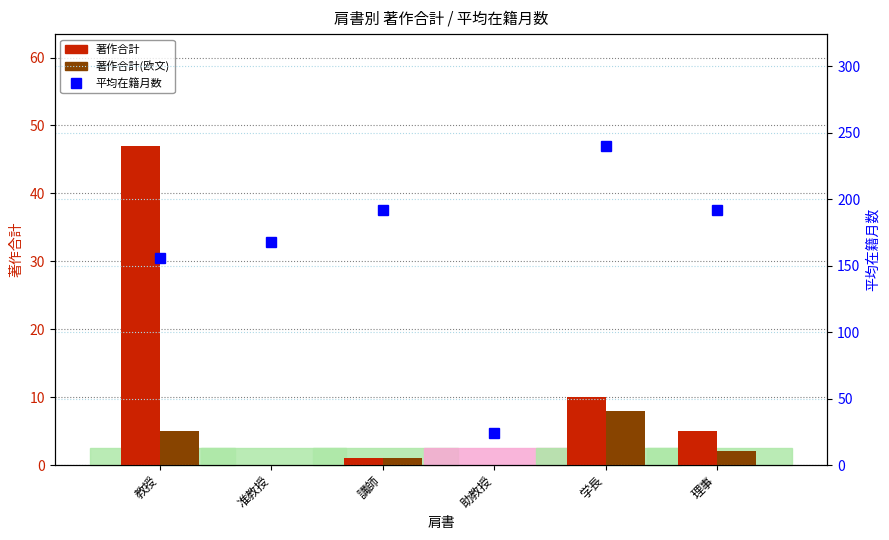

What is the average value of the 平均在籍月数 series?

162